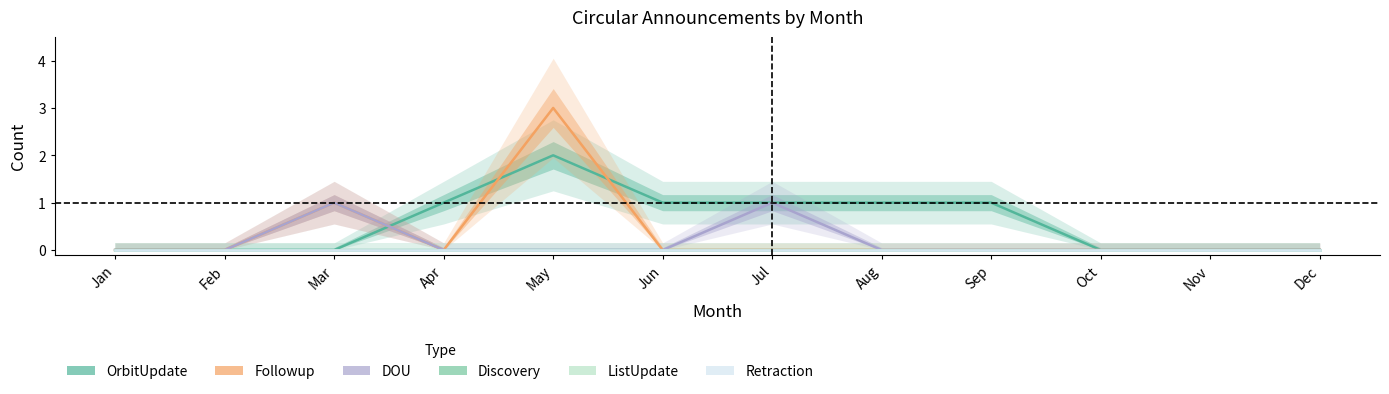

Count the number of categories in the chart.

12